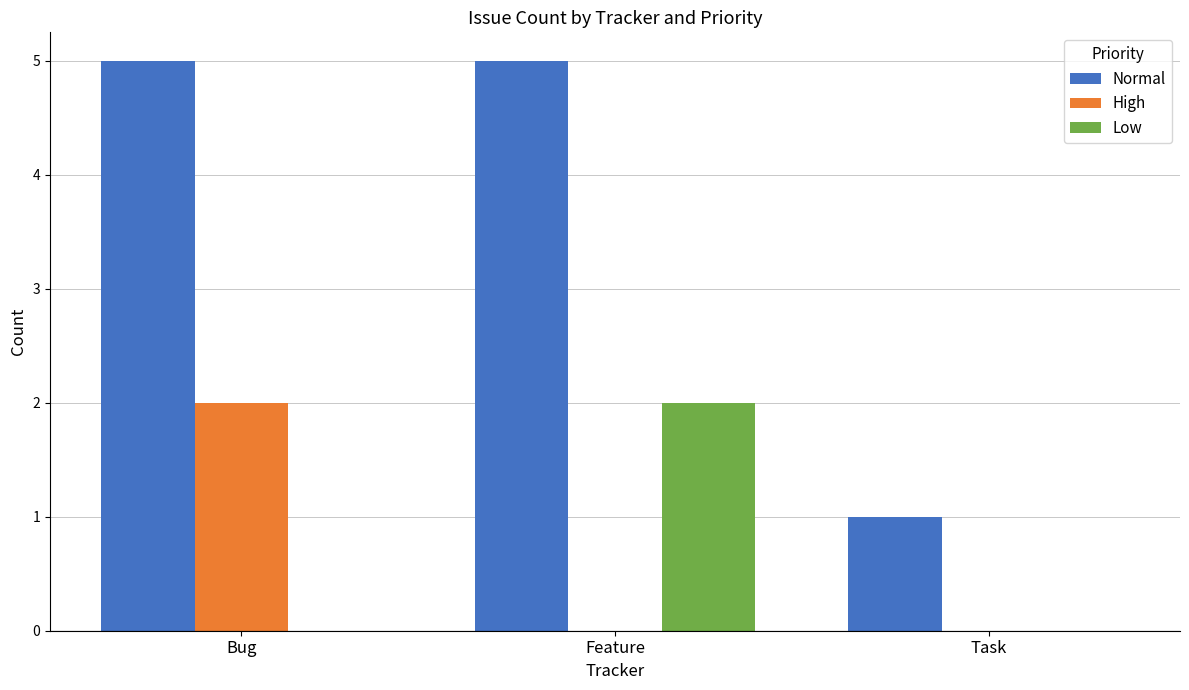

Count the Low values in the range 0 to 2.

3